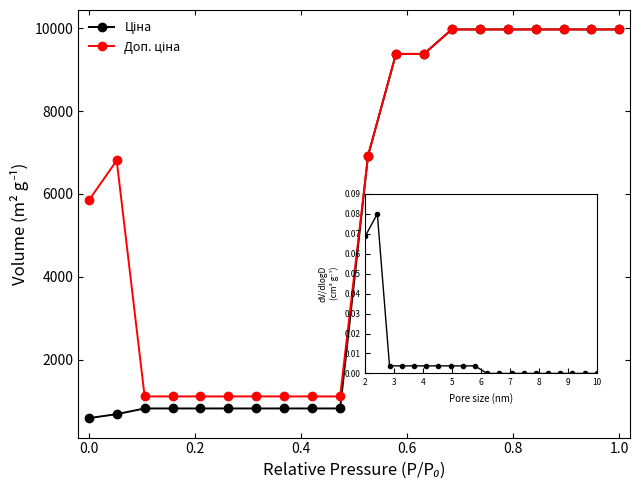

At how many categories does at least one series exceed 7631?

9